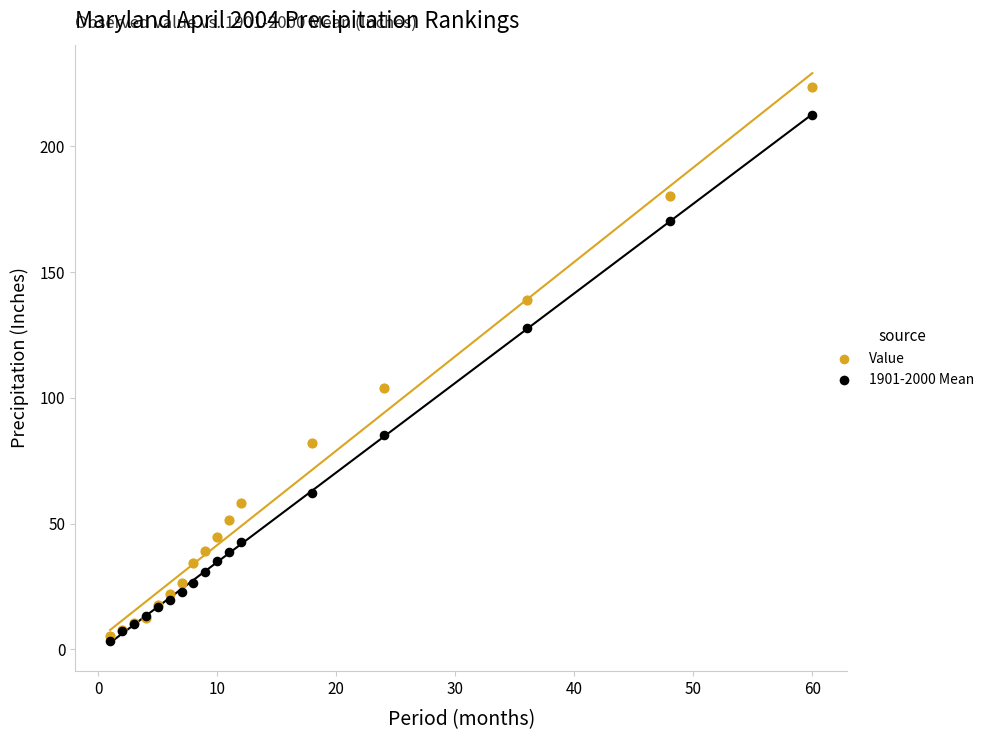

In the Value series, what Y value is closest to 114?

104.0